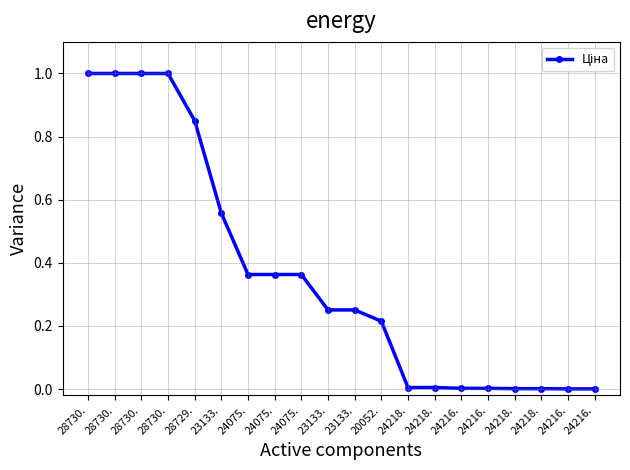

What value does the data have at 23133.?

0.3